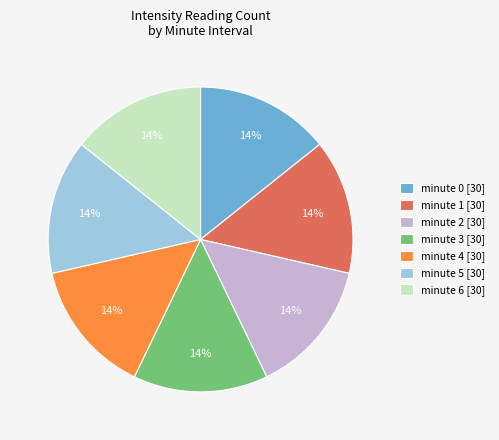

How many slices are in this pie chart?

7